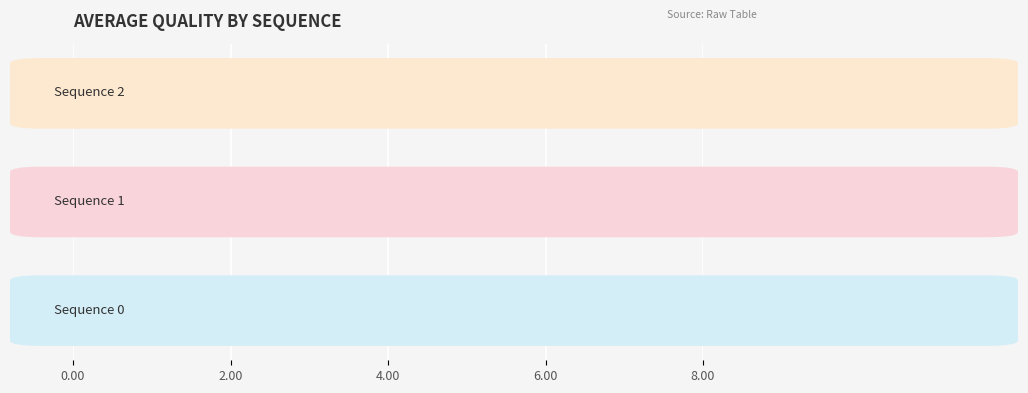

What is the sum of all values?

19.4